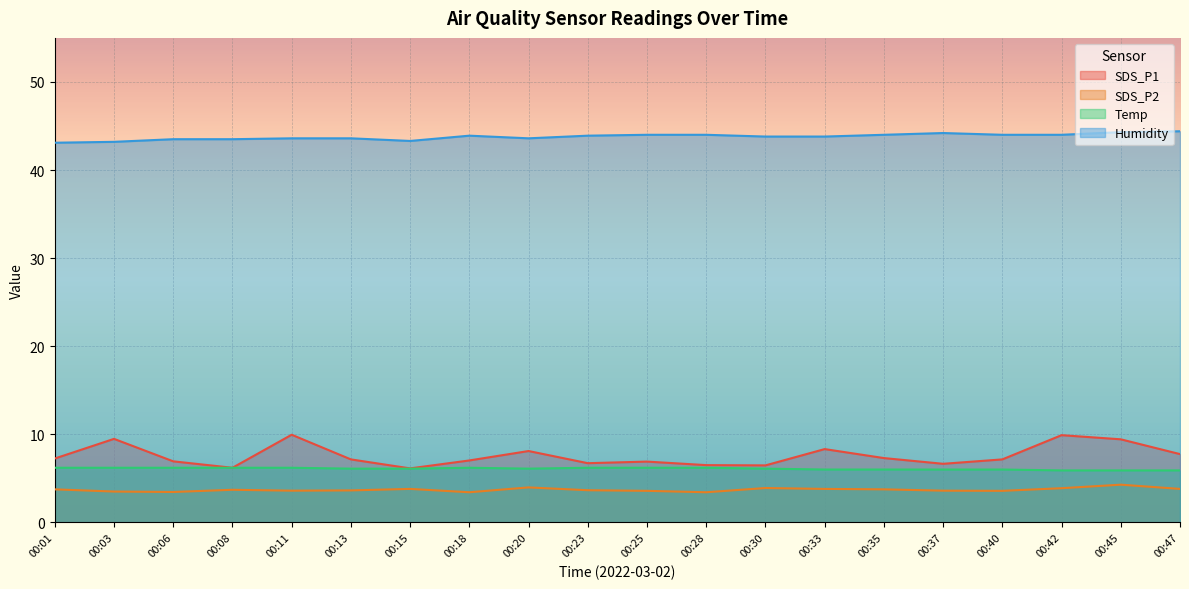

Is it true that Temp equals 9.3 at 00:13?

False